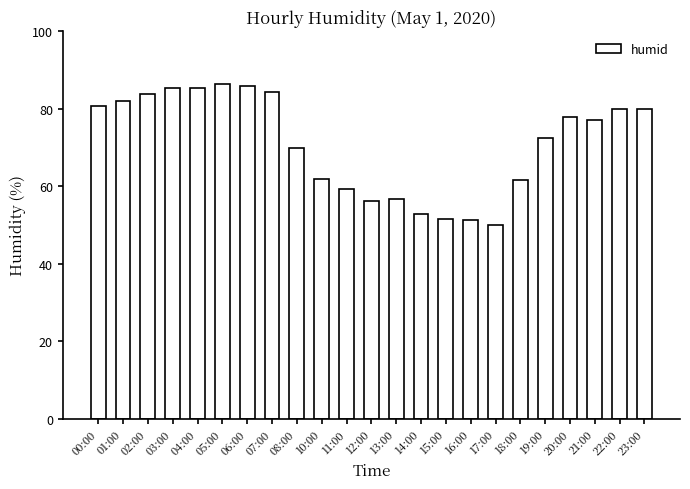

True or false: the data shows 124.2 at 08:00.

False